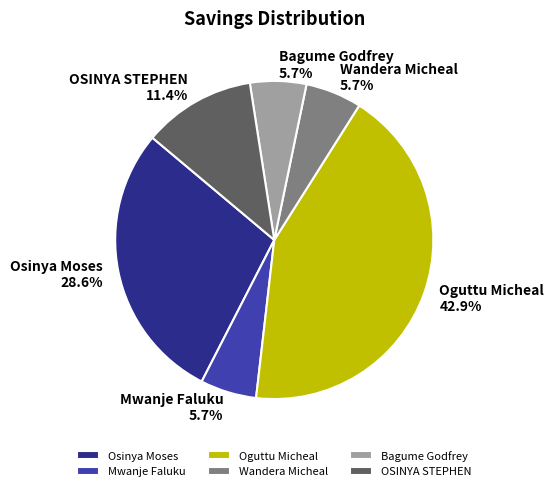

What is the largest slice in the pie chart?

Oguttu Micheal